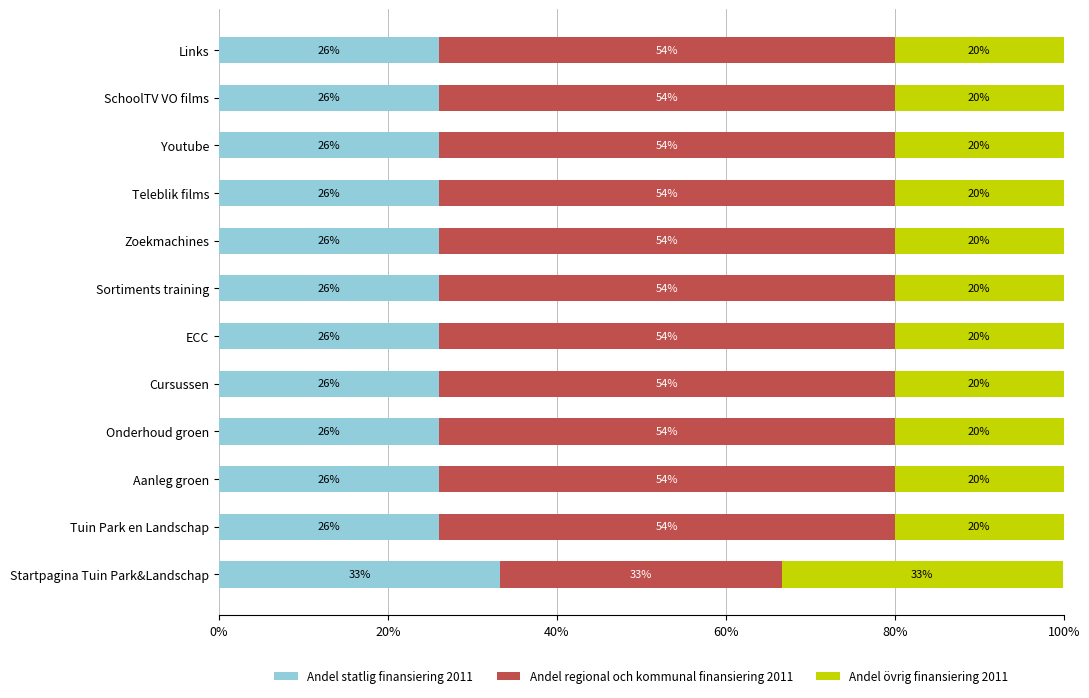

Count the number of categories in the chart.

12